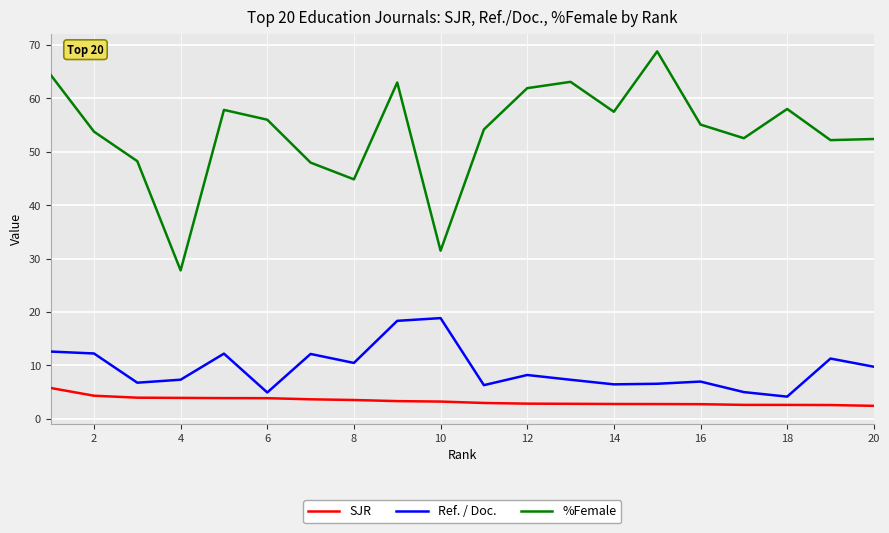

List the series in order of their peak value, highest first.

%Female, Ref. / Doc., SJR